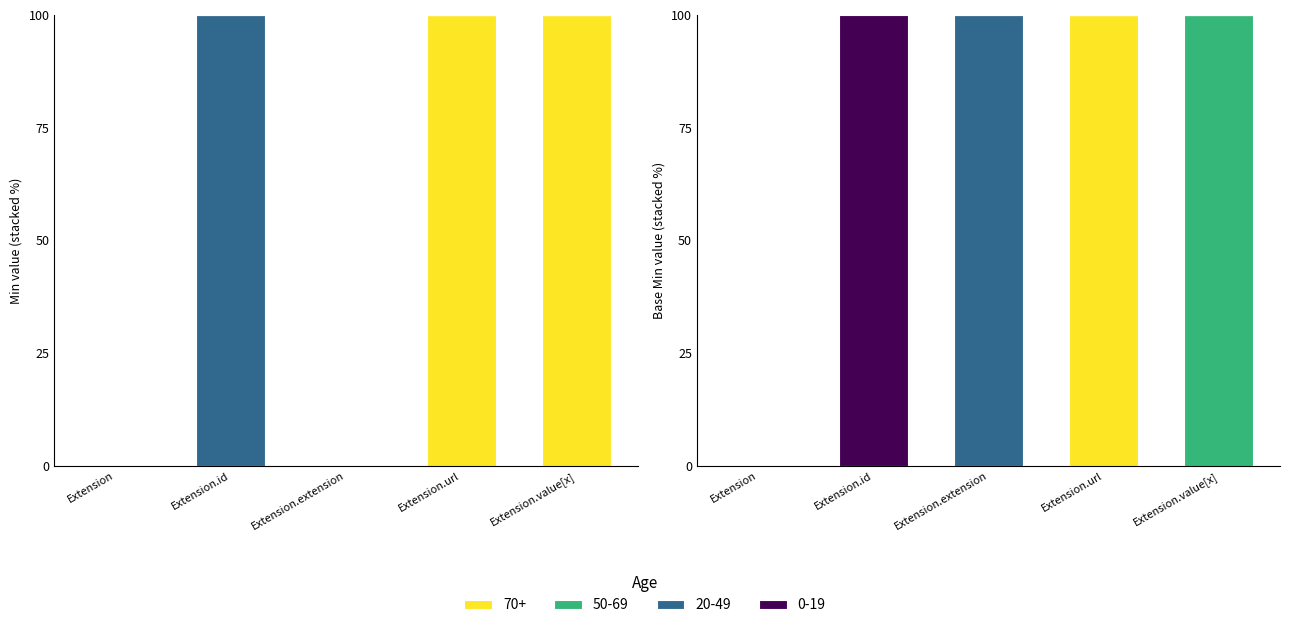

Read the 70+ value at Extension.value[x].

100